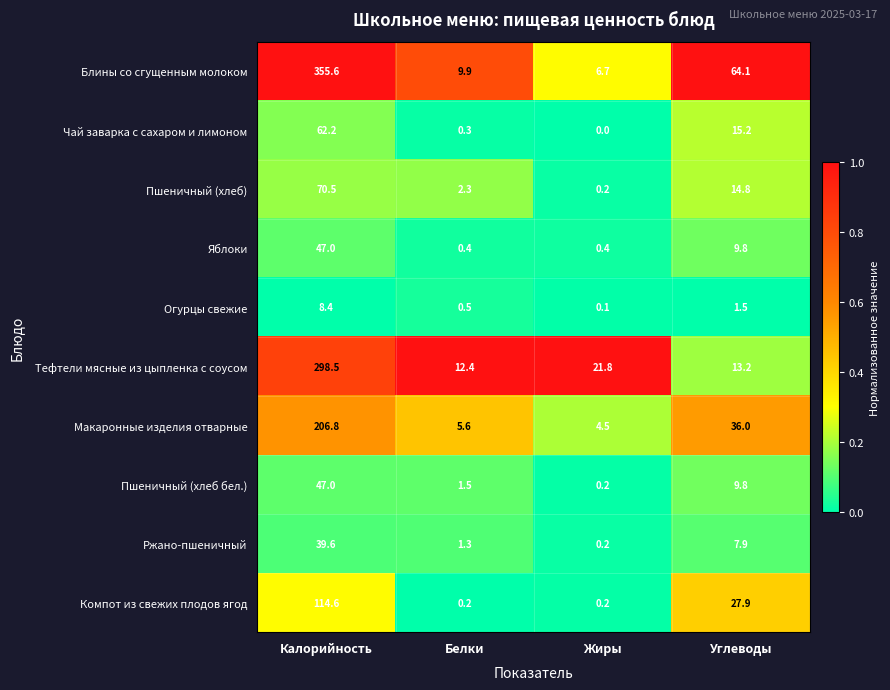

Is it true that Огурцы свежие equals 8.4 at Калорийность?

True